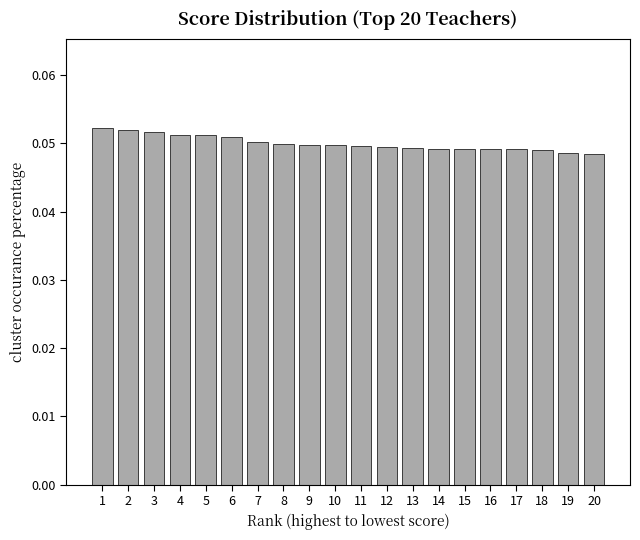

How many values are between 0 and 1?

20